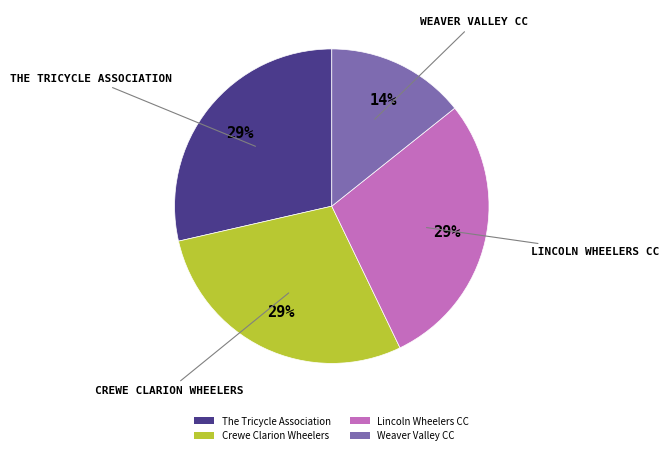

True or false: The Tricycle Association accounts for 29% of the total.

True